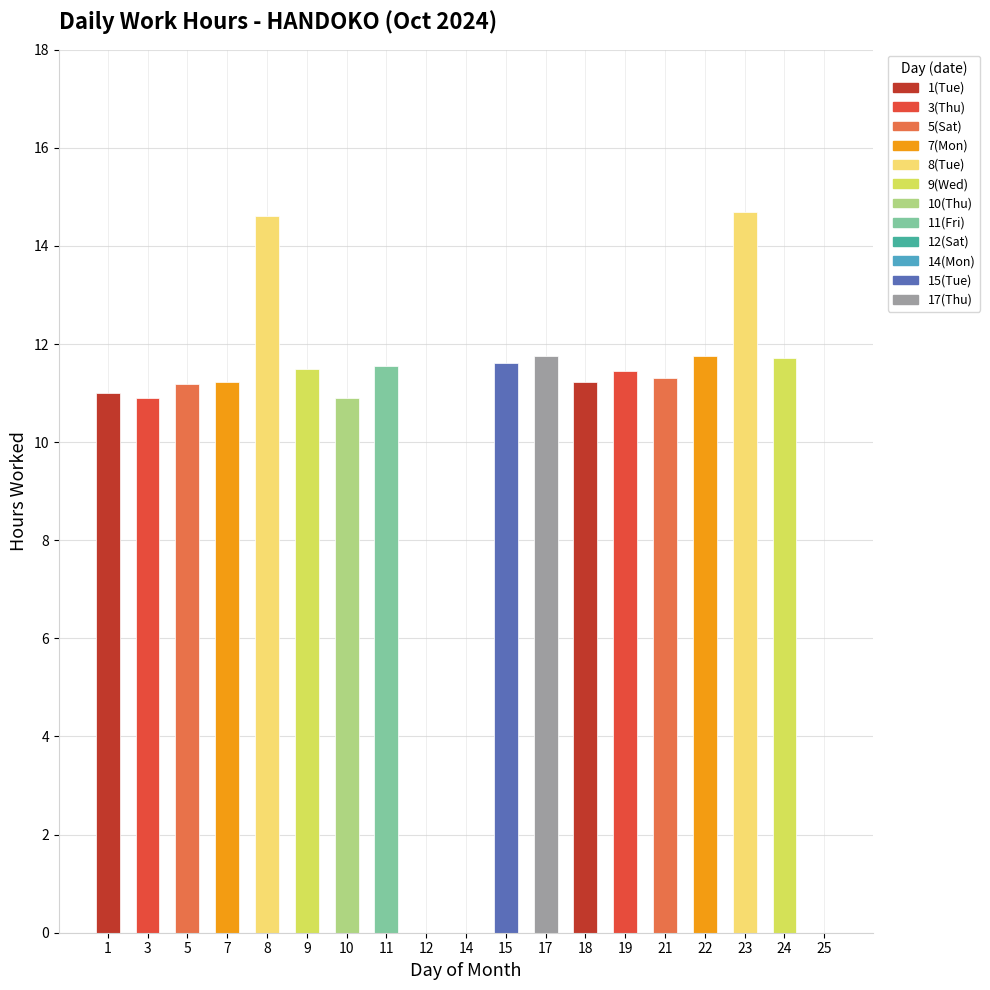

What is the sum of all values?

188.4